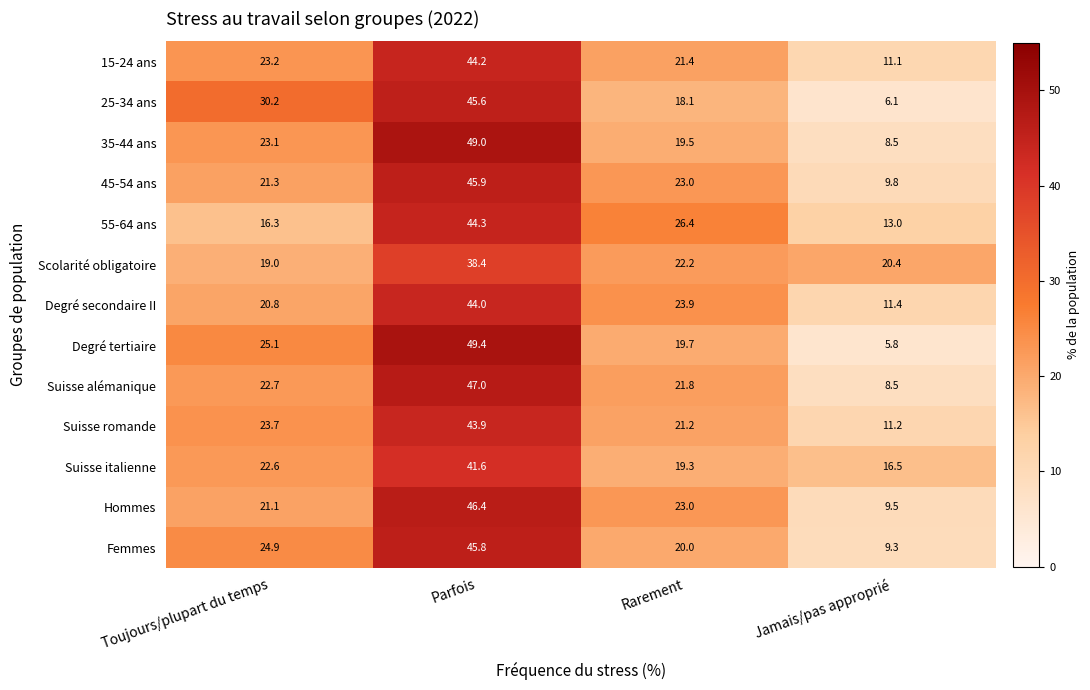

What is the difference between the highest and lowest values at Toujours/plupart du temps?

13.9